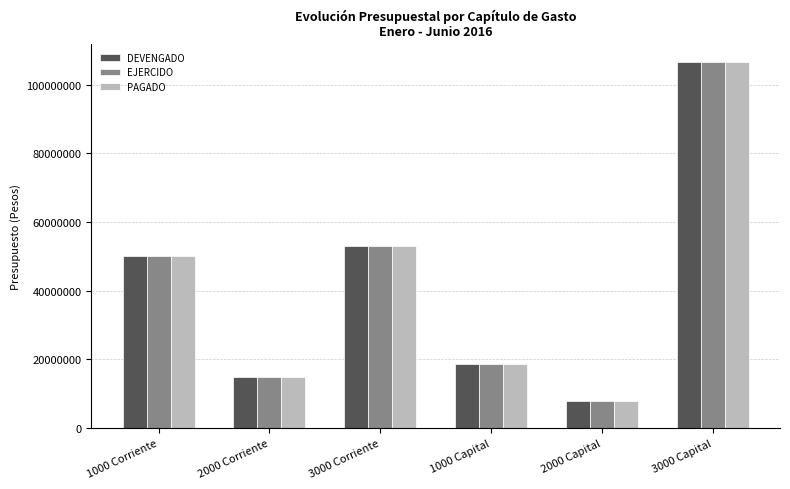

How many categories are shown in the chart?

6